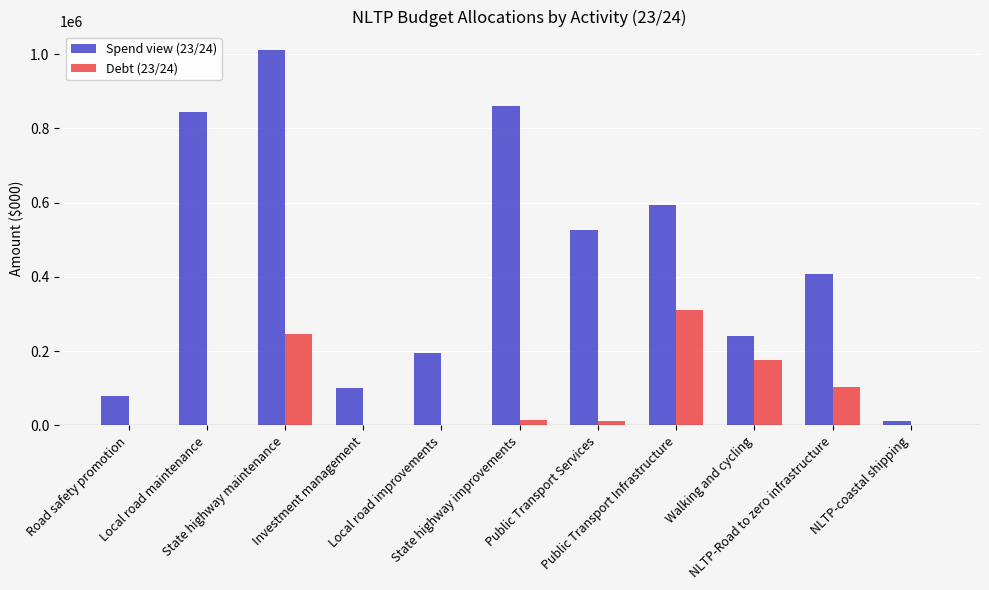

Are the bars horizontal?

No